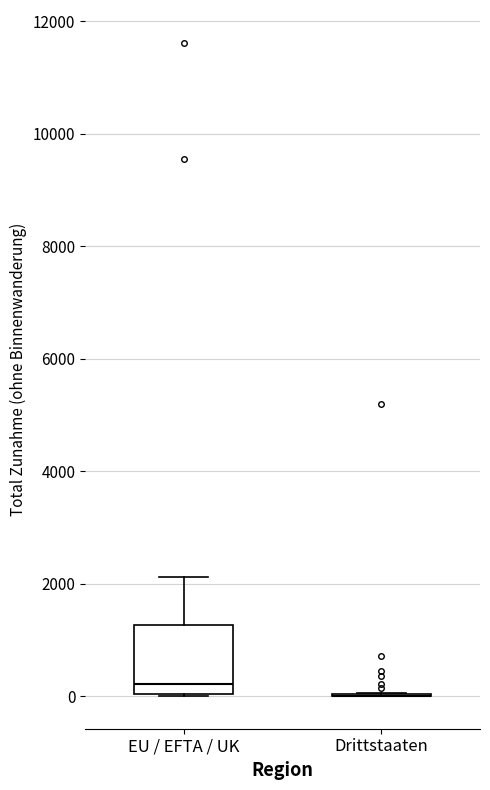

Comparing the boxes themselves (not the whiskers), which one is the tallest?

EU / EFTA / UK